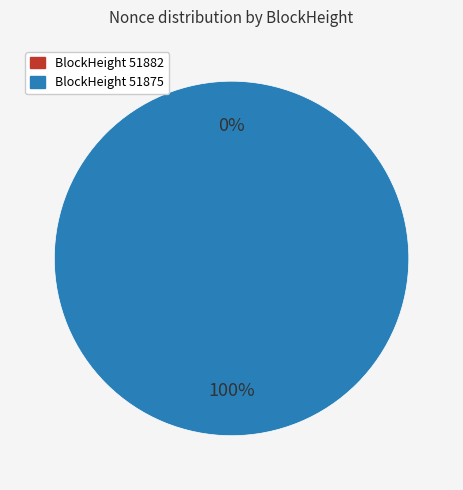

To the nearest percent, what portion does 51875 represent?

100%